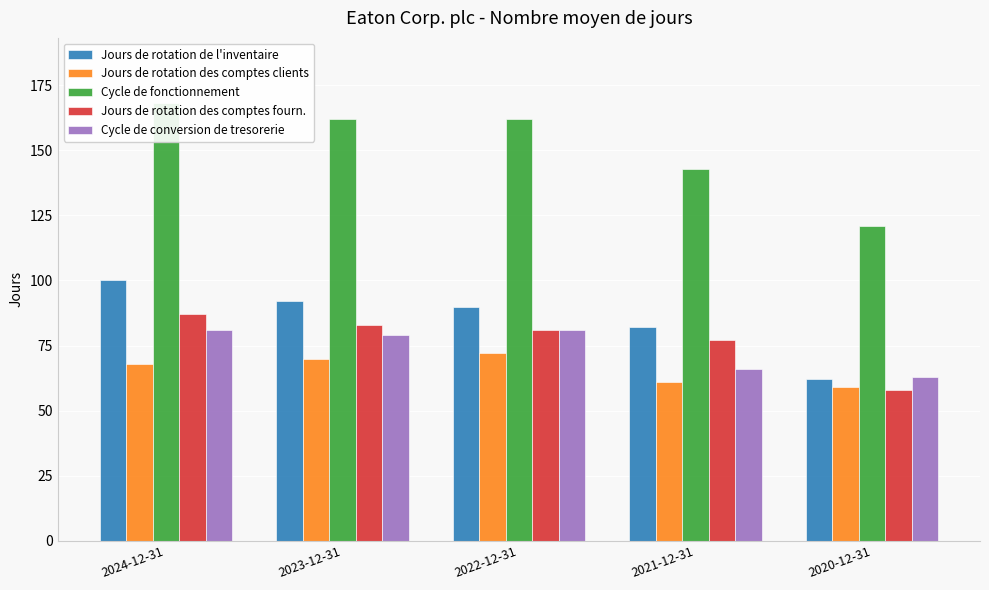

The value of Jours de rotation des comptes fourn. at 2020-12-31 is 32. True or false?

False